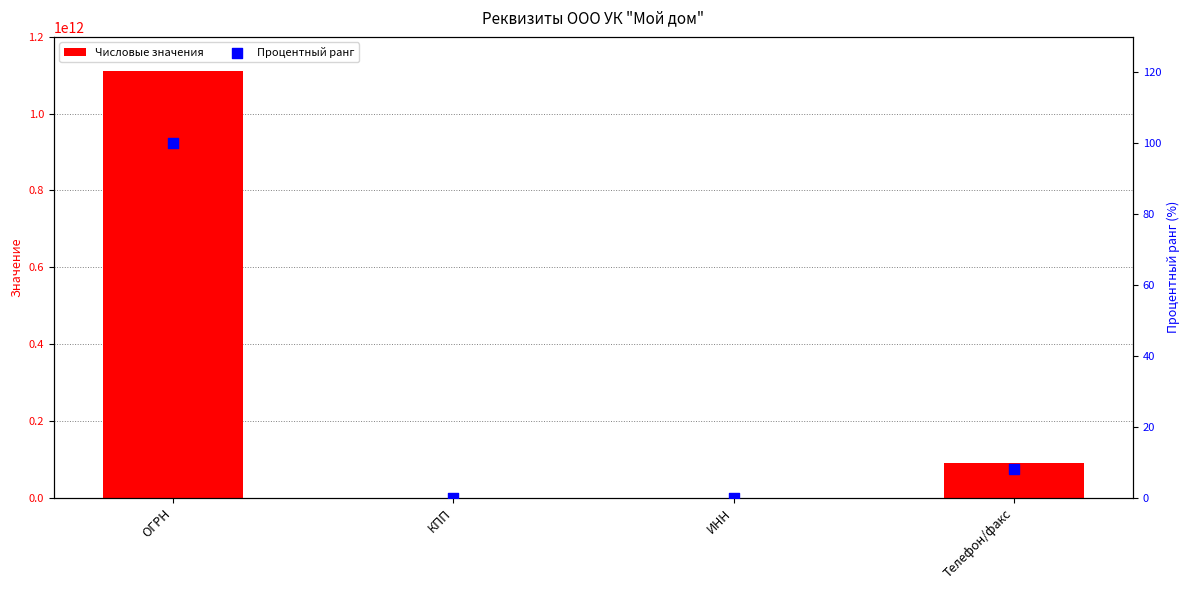

Is the value of Процентный ранг at КПП greater than the value of Числовые значения at ИНН?

No